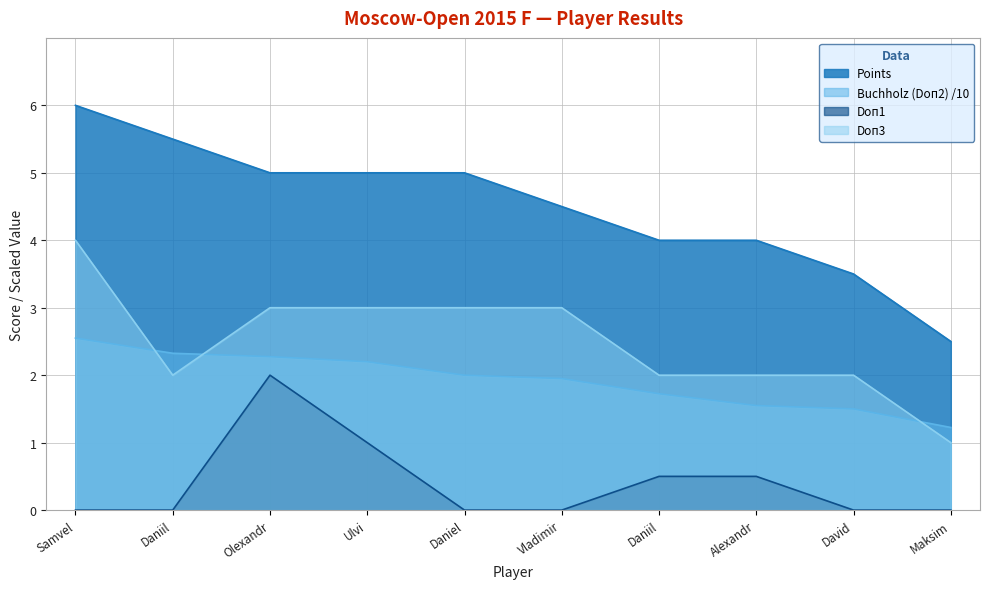

Reading left to right, transcribe all the data shown in this chart.

Points: 6.0	5.5	5.0	5.0	5.0	4.5	4.0	4.0	3.5	2.5
Buchholz (Doп2): 2.5	2.3	2.3	2.2	2.0	1.9	1.7	1.6	1.5	1.2
Doп1: 0.0	0.0	2.0	1.0	0.0	0.0	0.5	0.5	0.0	0.0
Doп3: 4.0	2.0	3.0	3.0	3.0	3.0	2.0	2.0	2.0	1.0